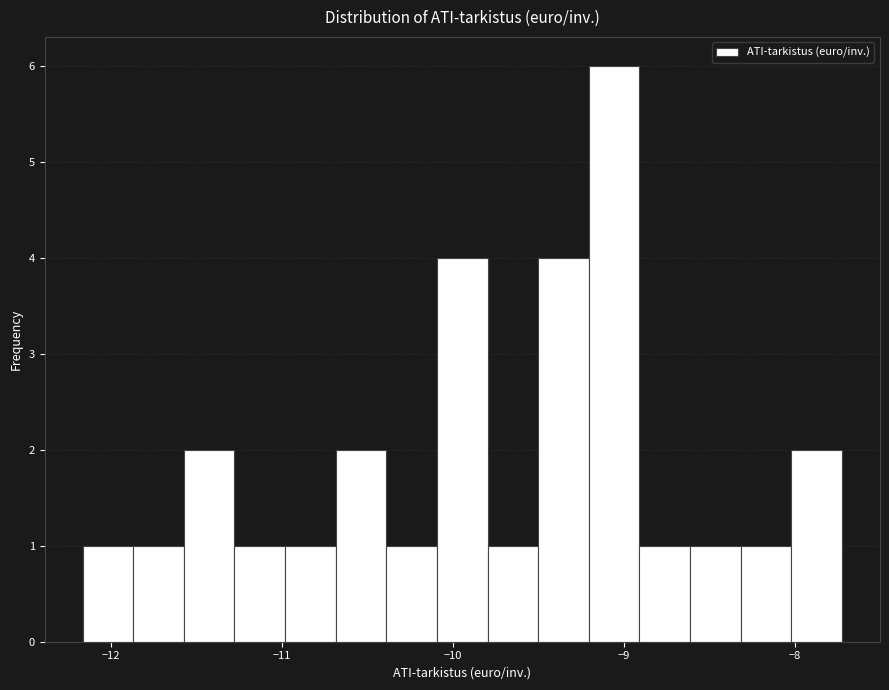

Around what value on the x-axis is the tallest bar? Give the approximate position of its centre, as read against the axis.

-9.1